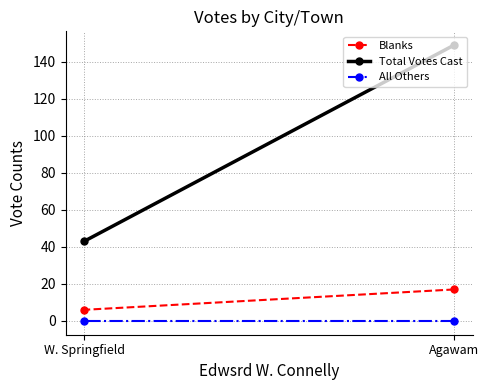

Reading right to left, list all the values displayed in this chart.

Blanks: W. Springfield=6	Agawam=17
Total Votes Cast: W. Springfield=43	Agawam=149
All Others: W. Springfield=0	Agawam=0